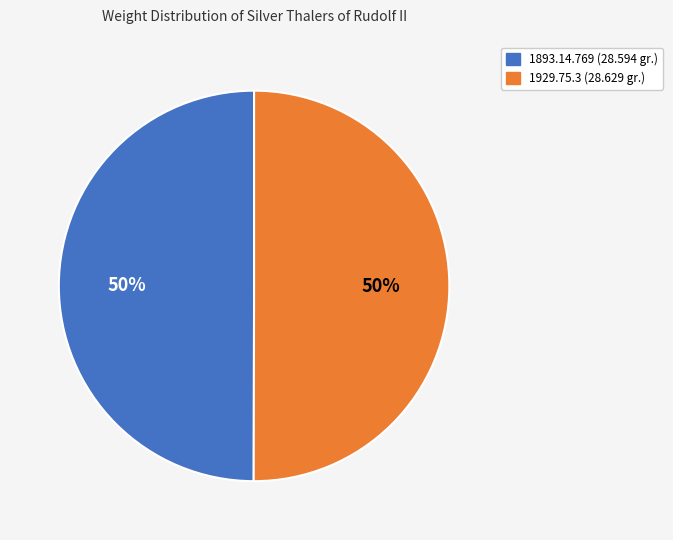

Approximately how many times larger is the value at 1929.75.3 (28.629 gr.) compared to 1893.14.769 (28.594 gr.)?

1.0